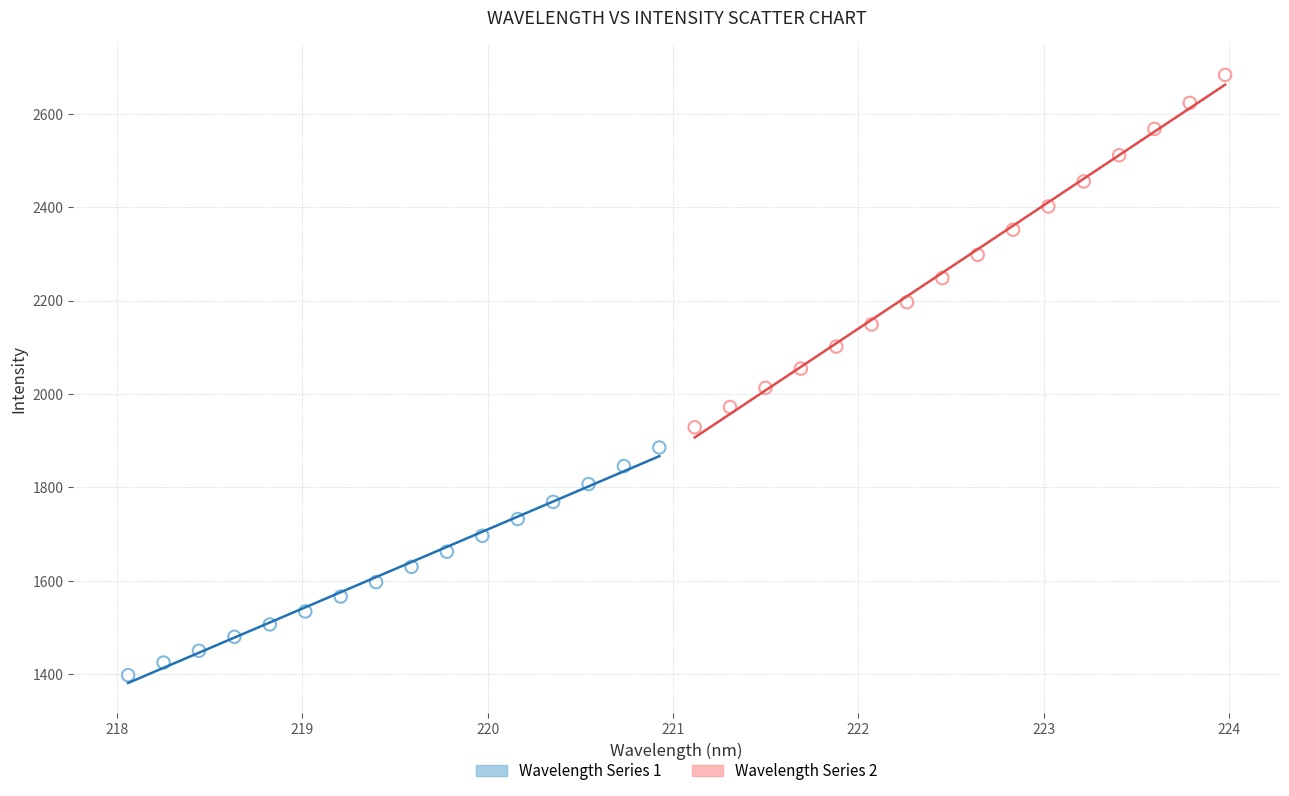

Which series reaches the minimum Y coordinate?

Wavelength Series 1